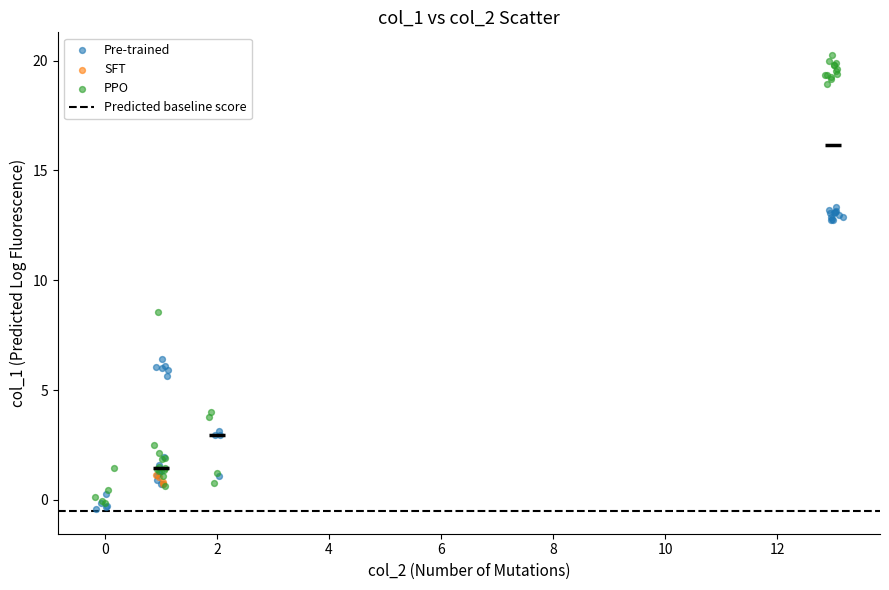

Which series has the largest Y range (max minus min)?

PPO